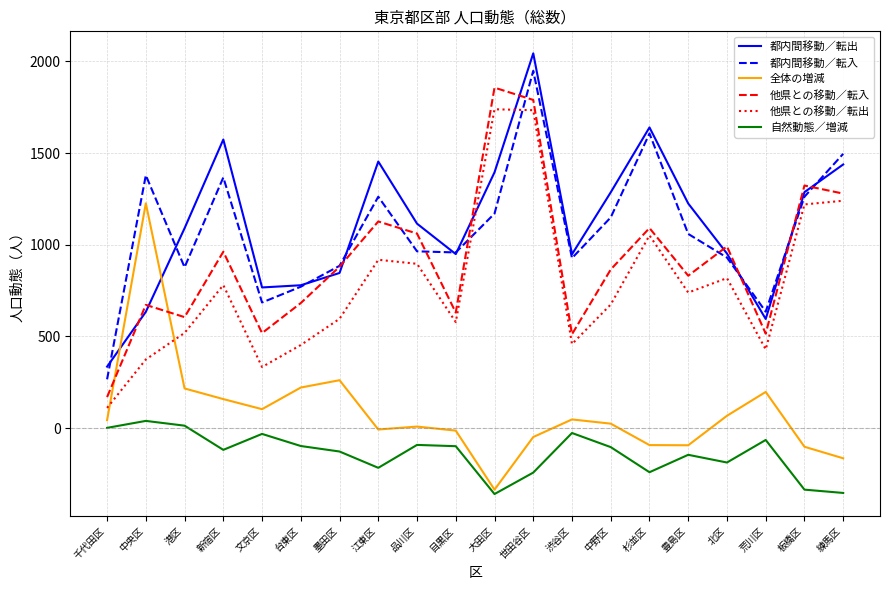

Which series has the largest total across all categories?

都内間移動／転出